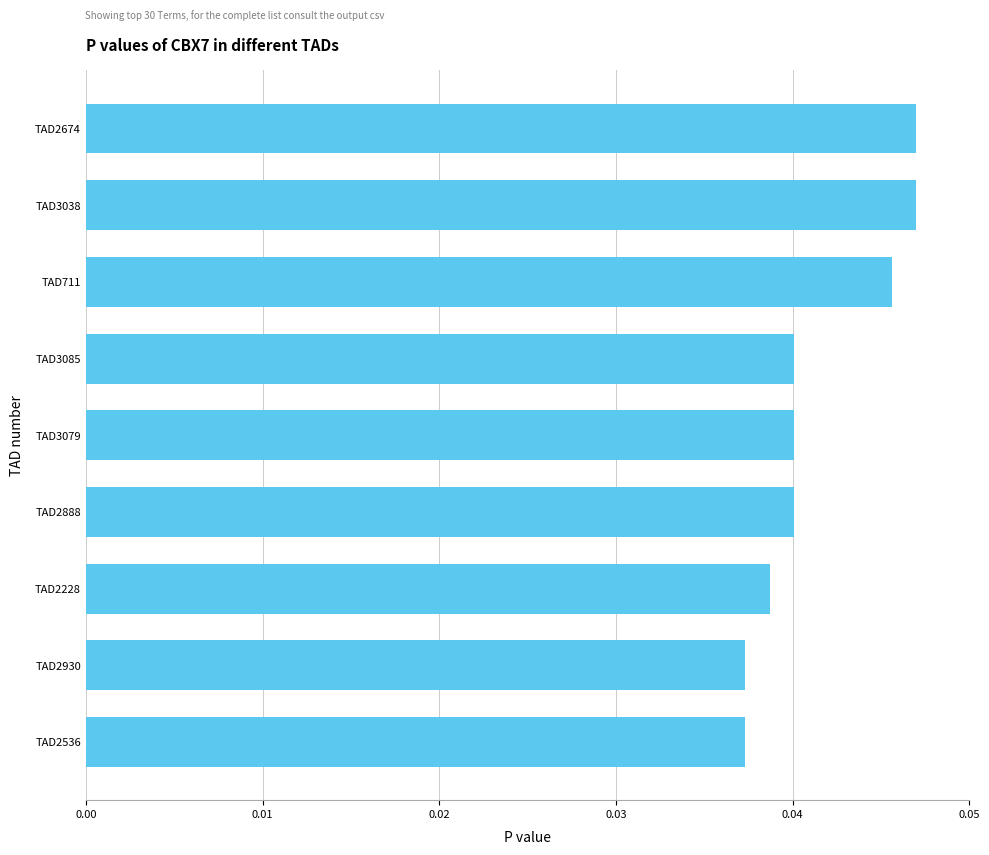

Which has a higher value, TAD2228 or TAD3085?

TAD3085